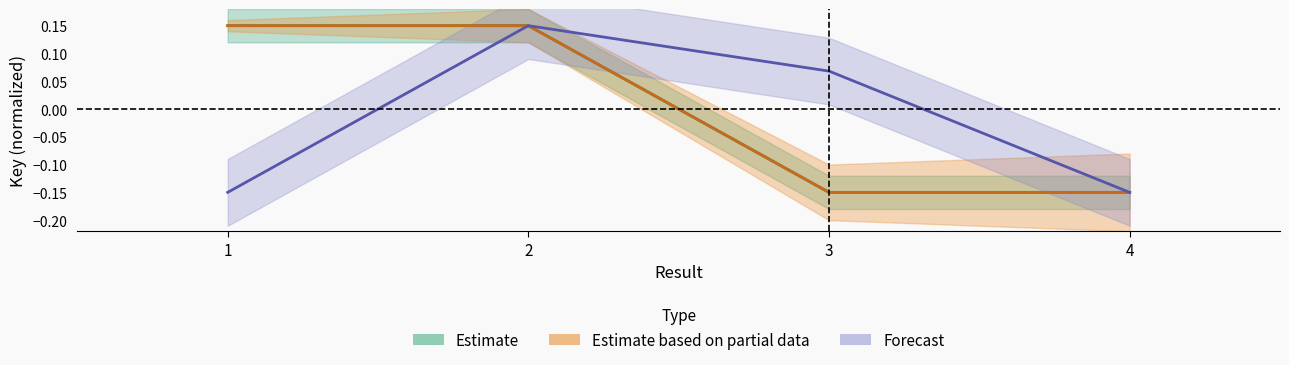

What is the maximum value shown in the chart?

0.1